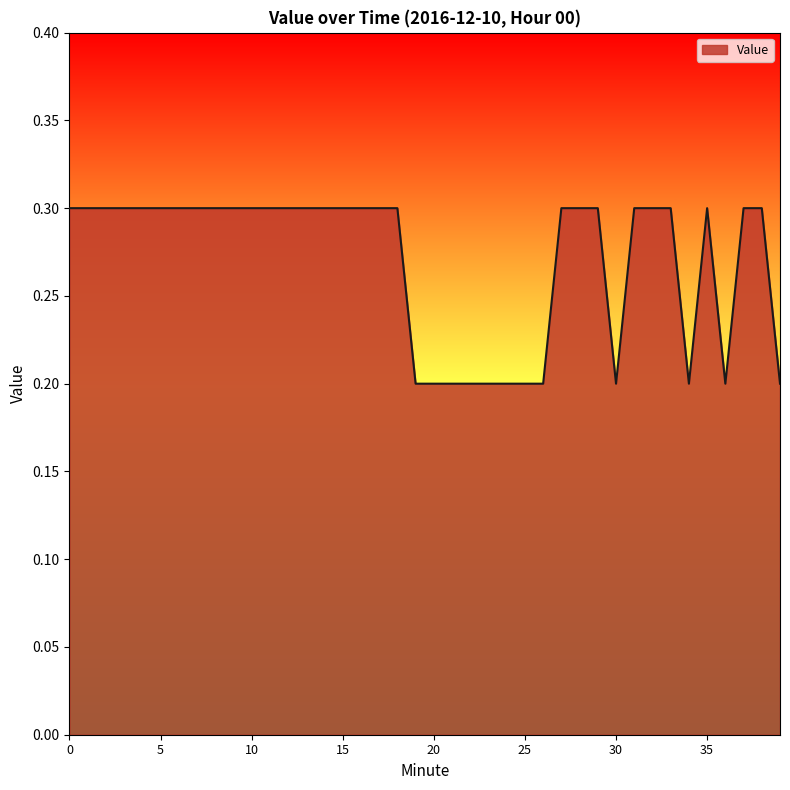

What is the greatest value displayed?

0.3